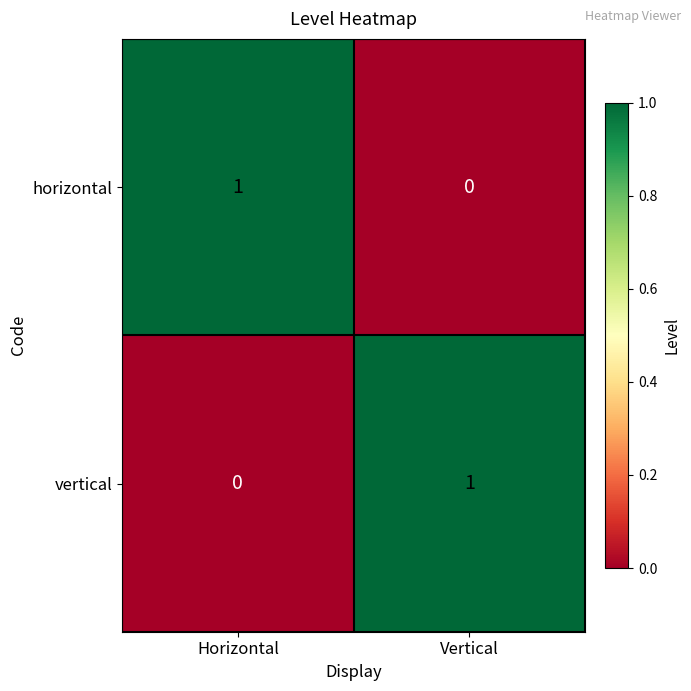

Is it true that horizontal equals 1 at Horizontal?

True